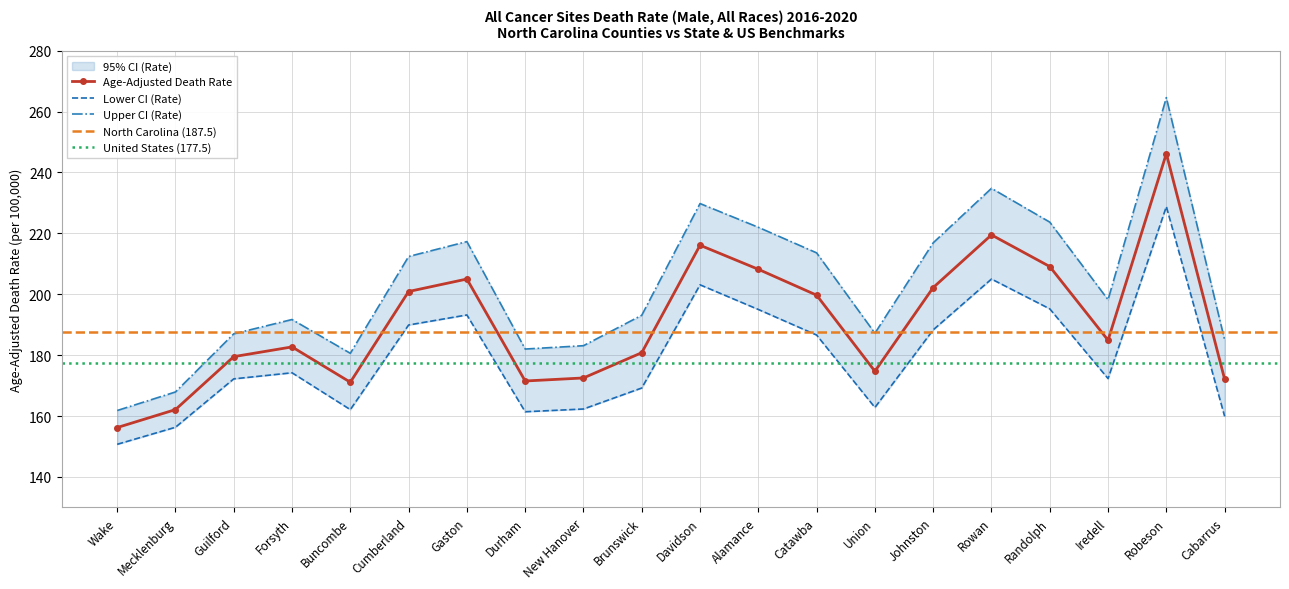

Reading left to right, extract all data points from this chart.

Age-Adjusted Death Rate: 156.2	162.1	179.5	182.7	171.1	200.9	205.0	171.5	172.5	180.8	216.1	208.2	199.7	174.7	202.2	219.5	209.1	184.9	246.2	172.1
Lower CI (Rate): 150.7	156.3	172.2	174.2	162.1	189.9	193.2	161.4	162.3	169.2	203.1	195.0	186.6	162.8	188.3	205.0	195.2	172.3	228.8	159.9
Upper CI (Rate): 161.8	167.9	187.0	191.7	180.6	212.4	217.3	182.0	183.1	193.1	229.8	222.0	213.6	187.2	216.9	234.8	223.7	198.2	264.6	185.0